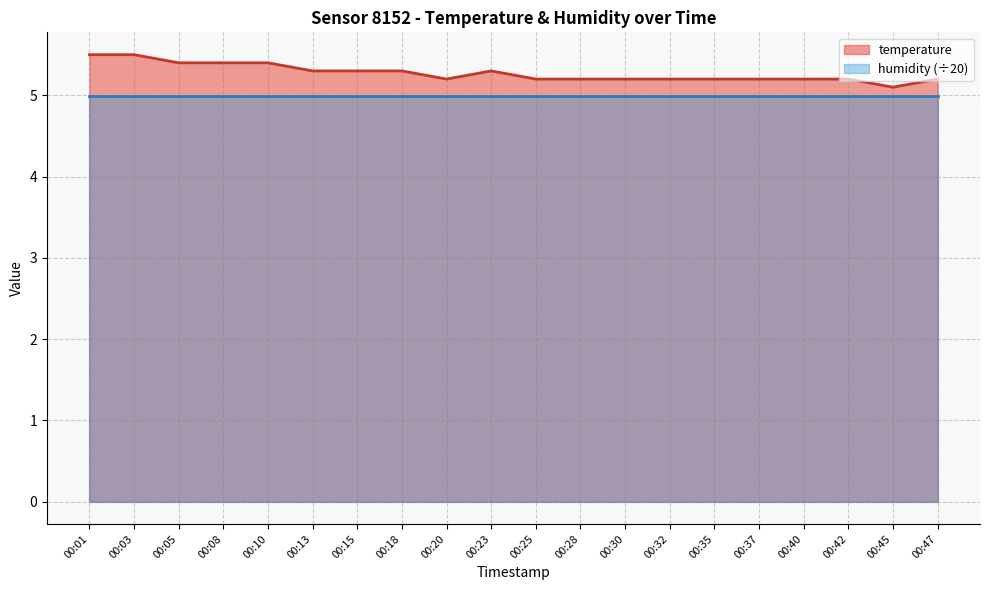

What is the average value?

5.3